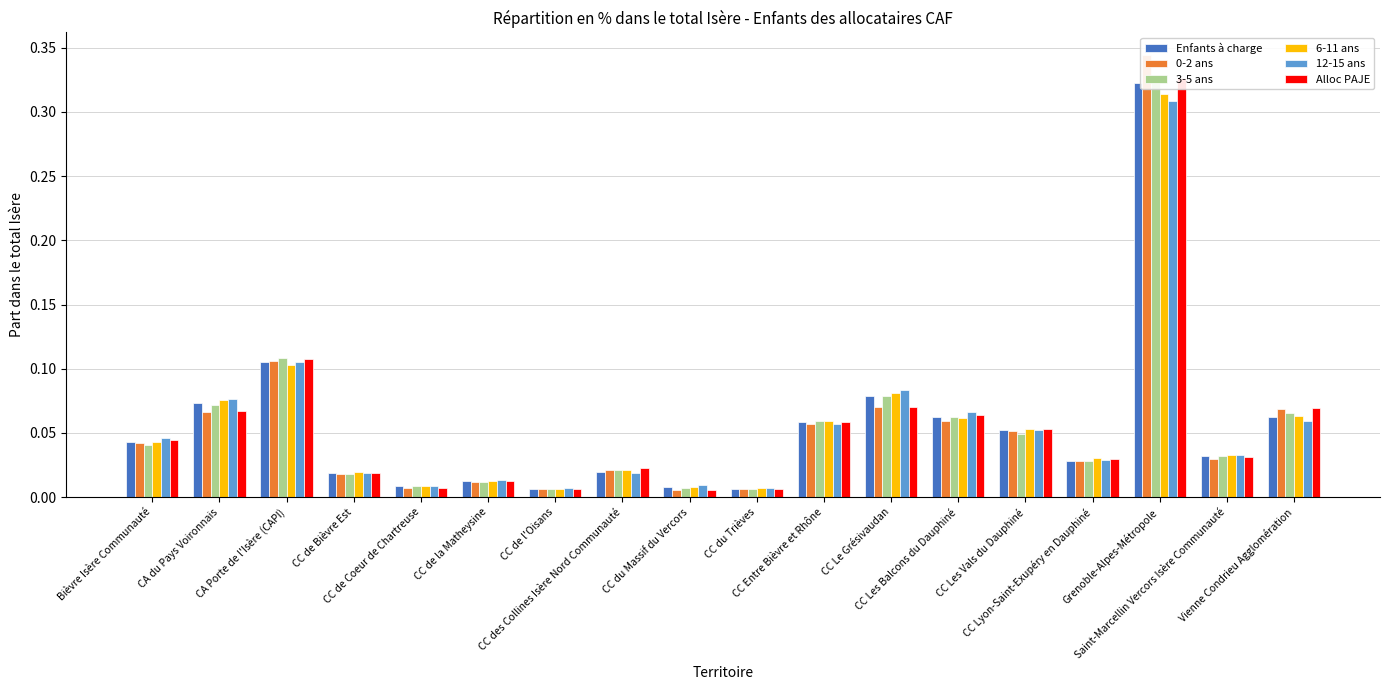

What is the difference between the maximum and minimum values in the Enfants à charge series?

0.3